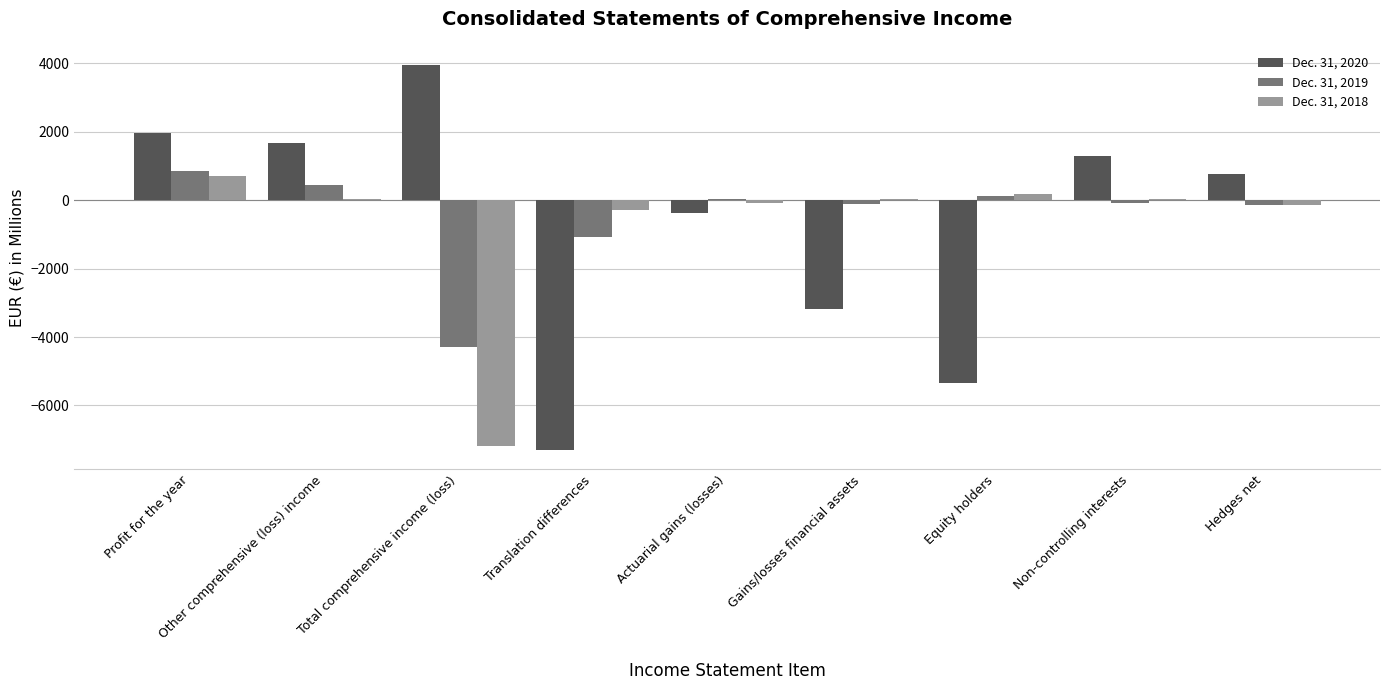

What is the sum of all Dec. 31, 2020 values?

-6584